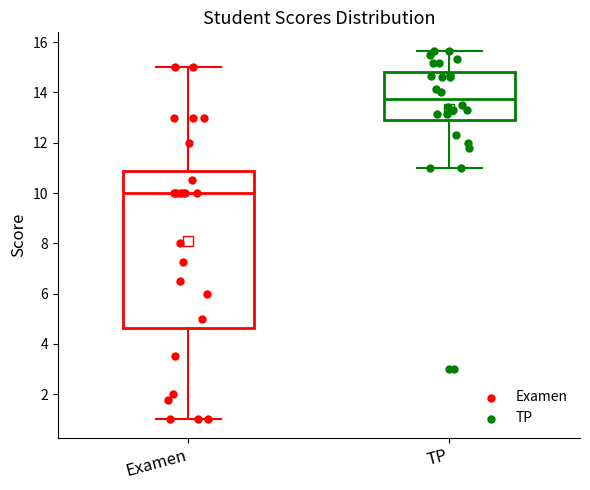

Reading left to right, read every box against the y-axis: the position of its median line, the range the box covers, and the ends of its whiskers. The values are not printed on the chart, so give them approximately, as read against the axis.

Examen: median 10.0, box 4.6 to 10.8, whiskers 1.0 to 15.0
TP: median 13.8, box 13.0 to 14.8, whiskers 11.0 to 15.6